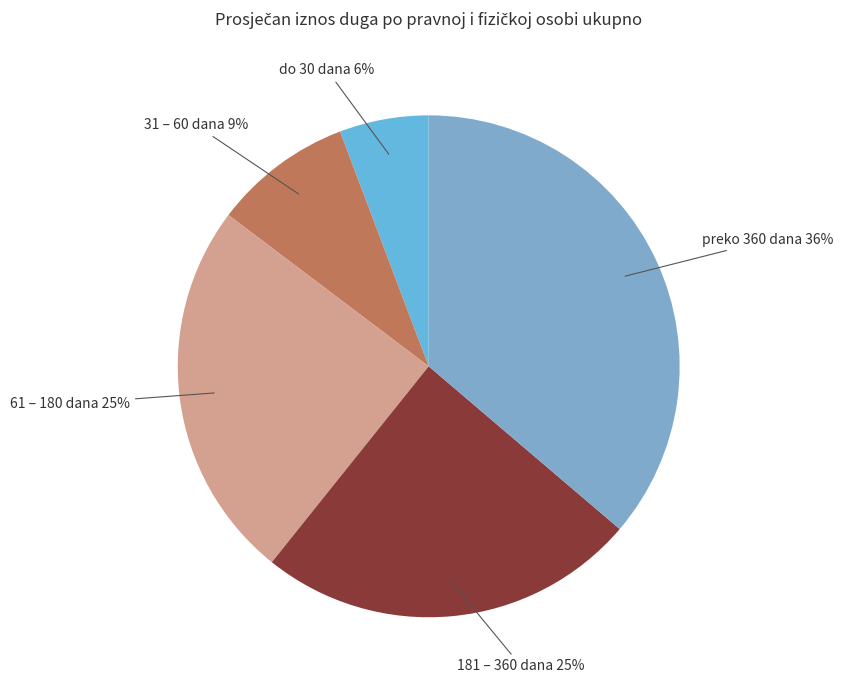

How many segments does this pie chart have?

5